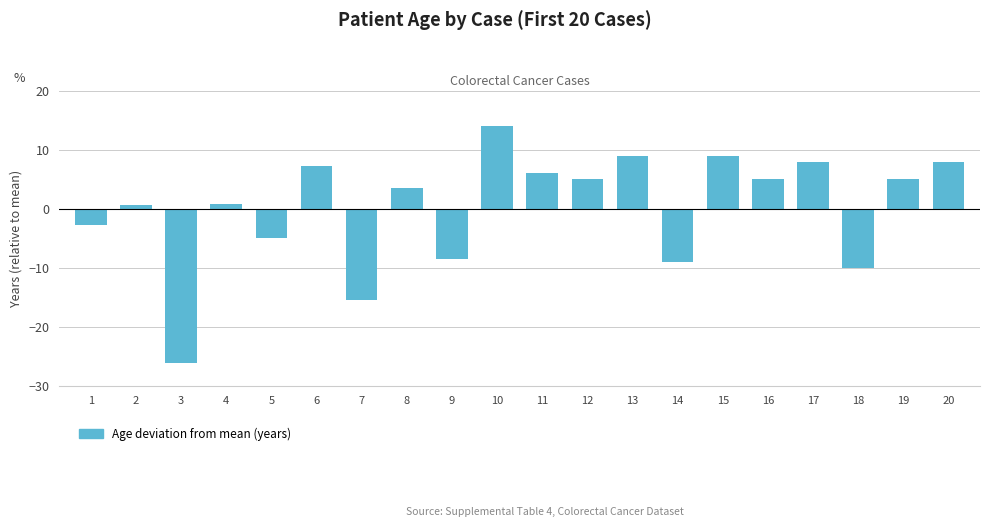

What is the minimum value shown in the chart?

-26.0